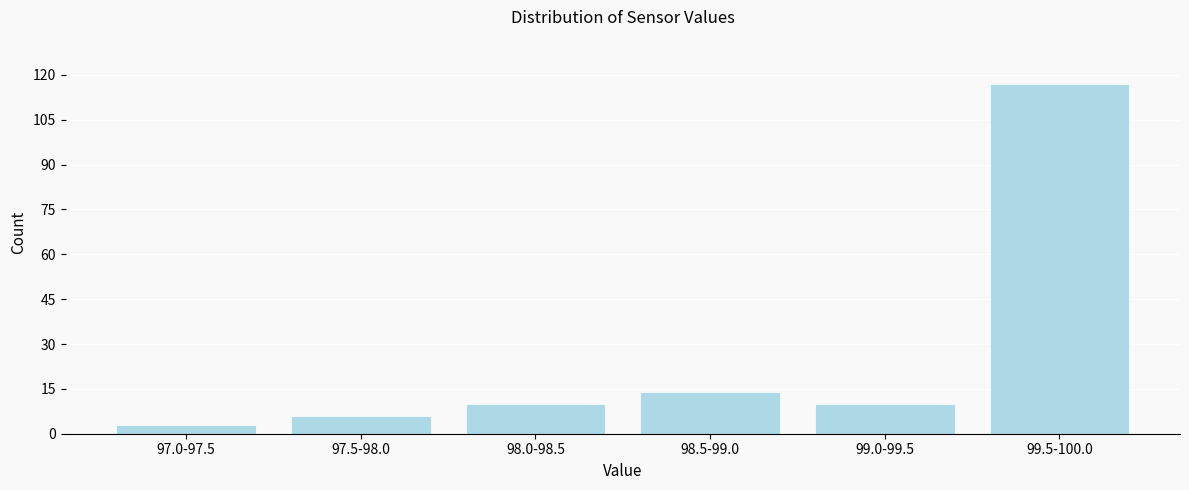

Reading right to left, extract all data points from this chart.

117	10	14	10	6	3